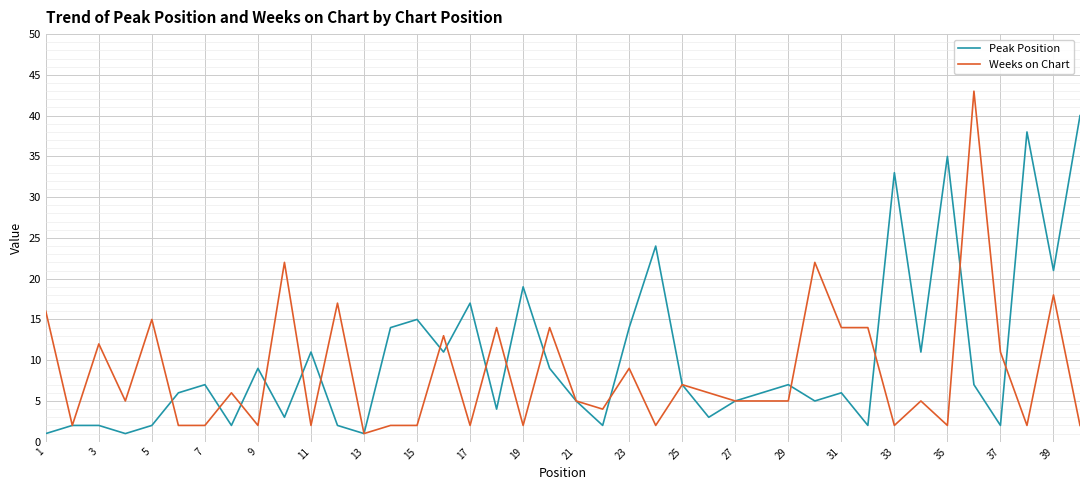

List the series in order of their peak value, highest first.

Weeks on Chart, Peak Position